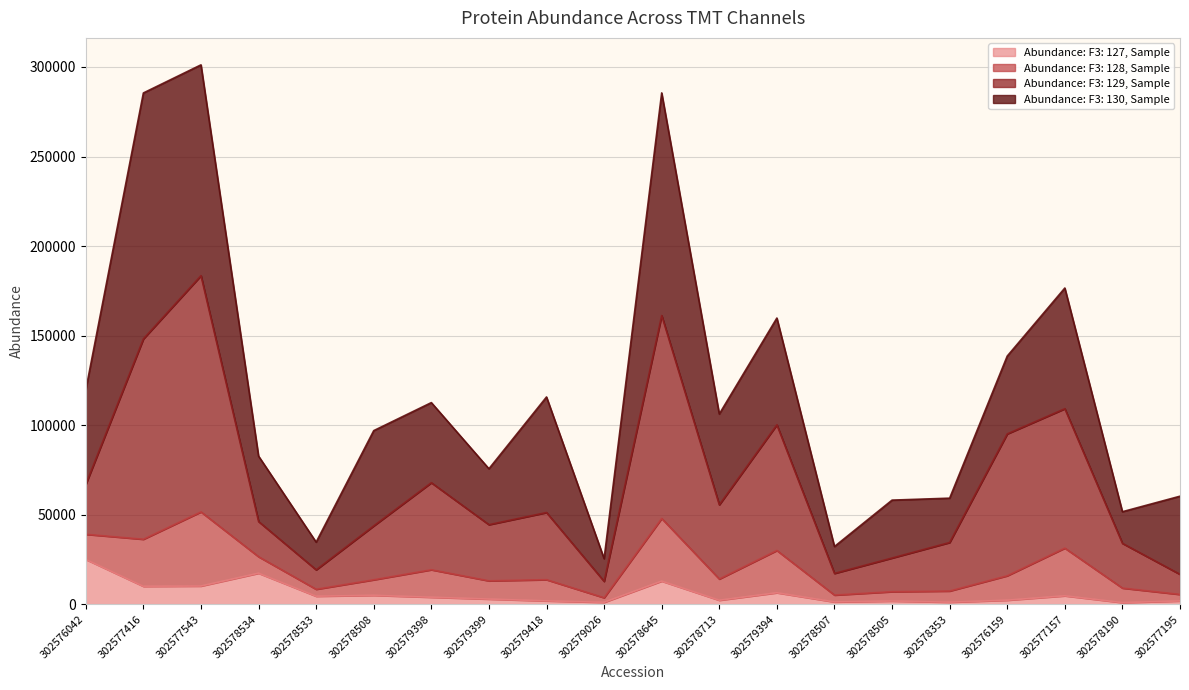

What is the difference between the maximum and minimum values in the Abundance: F3: 127, Sample series?

24120.6